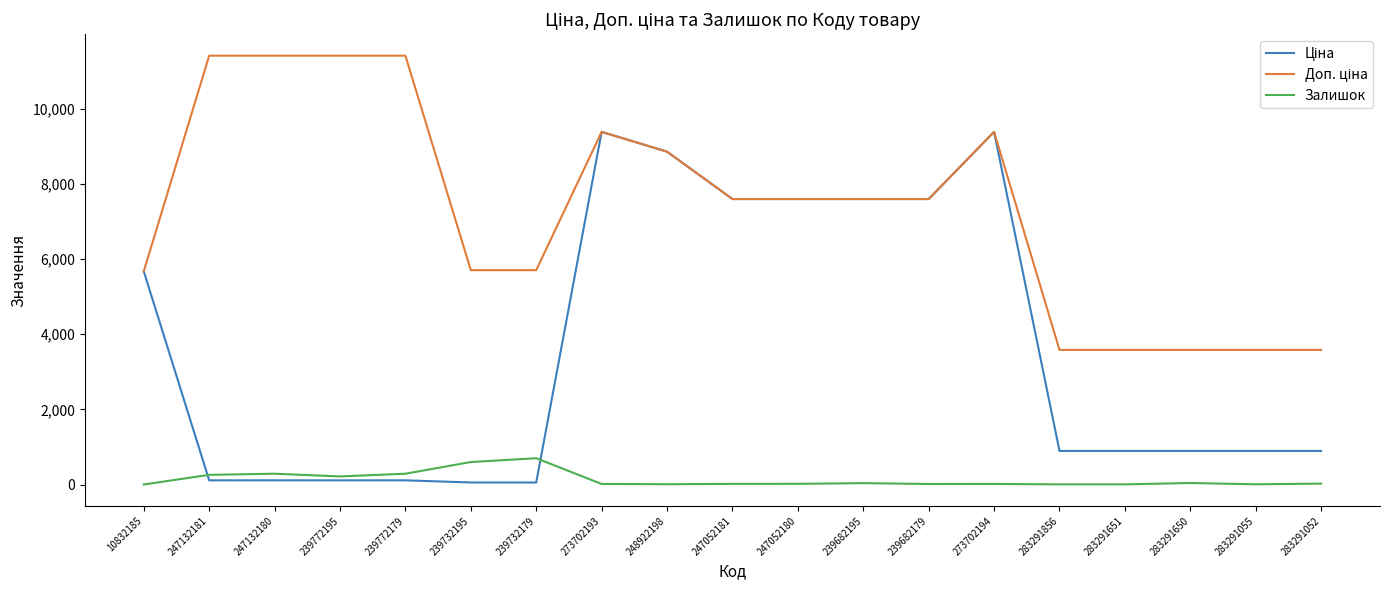

The Залишок series shows 11.0 at 248922198. True or false?

True